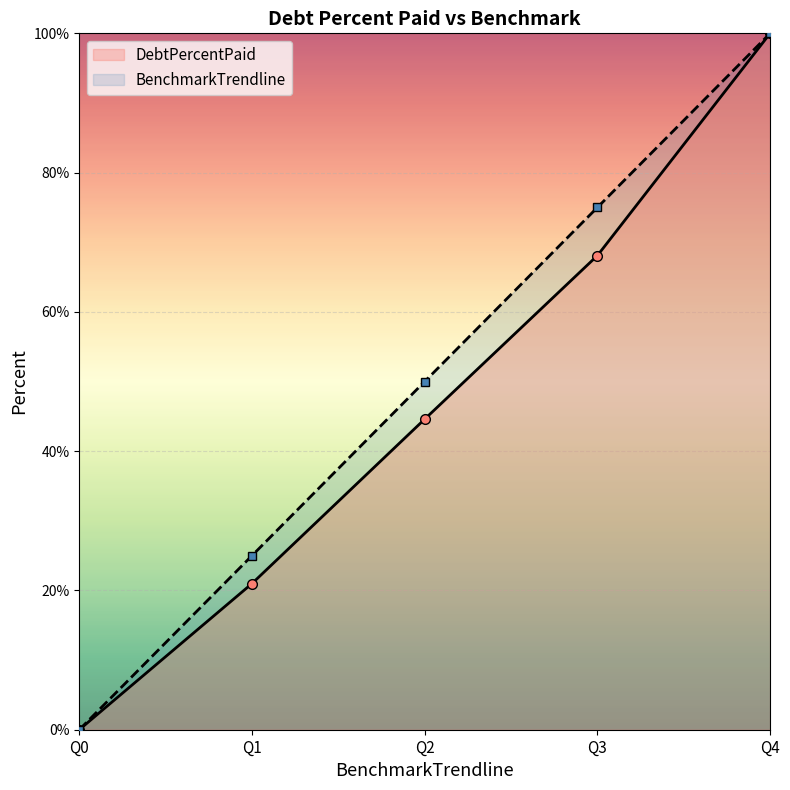

Rank the series at Q1 from lowest to highest value.

DebtPercentPaid, BenchmarkTrendline